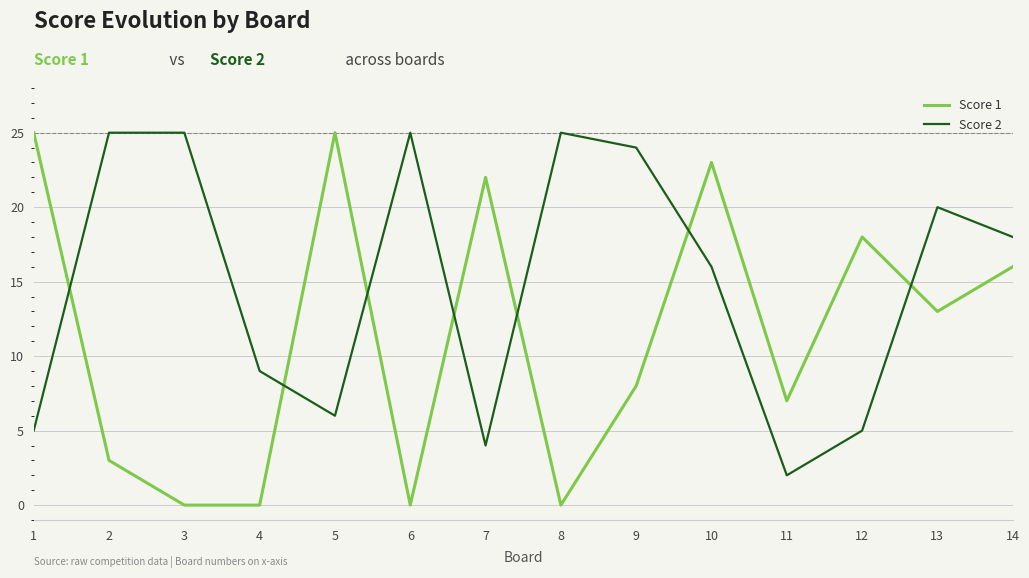

Which series changed the most between 1 and 12?

Score 1